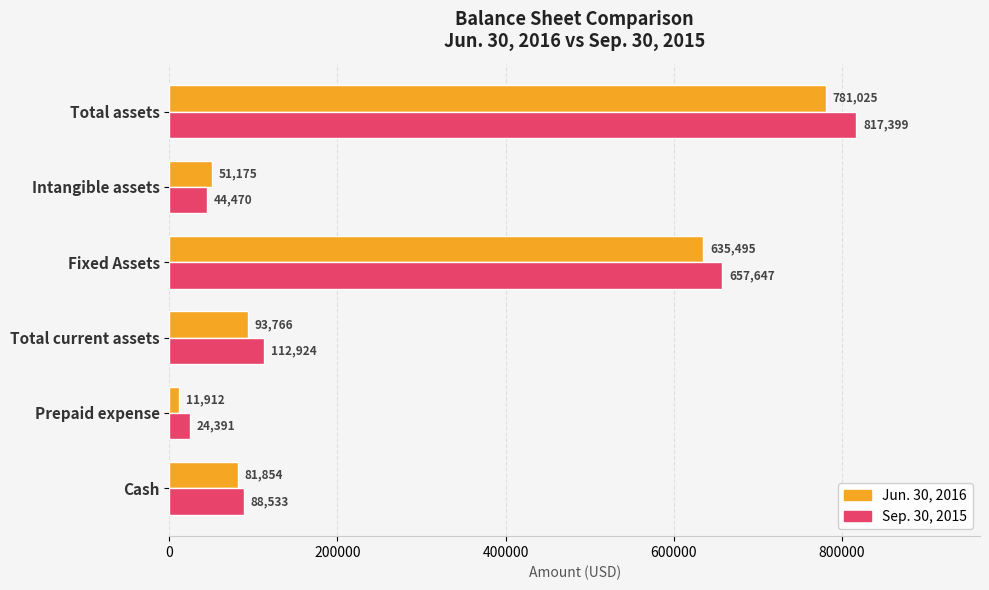

What is the approximate value of Sep. 30, 2015 at Prepaid expense, to the nearest 50?

24400